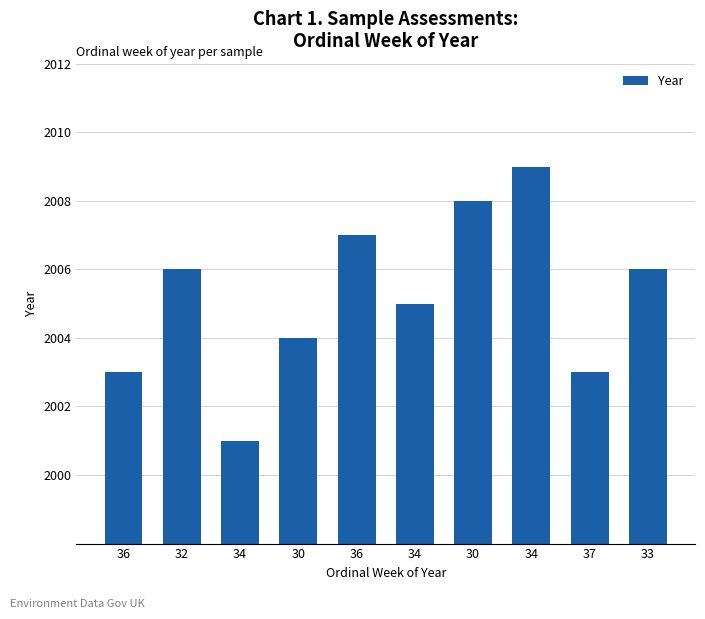

How many bars are there in total?

10